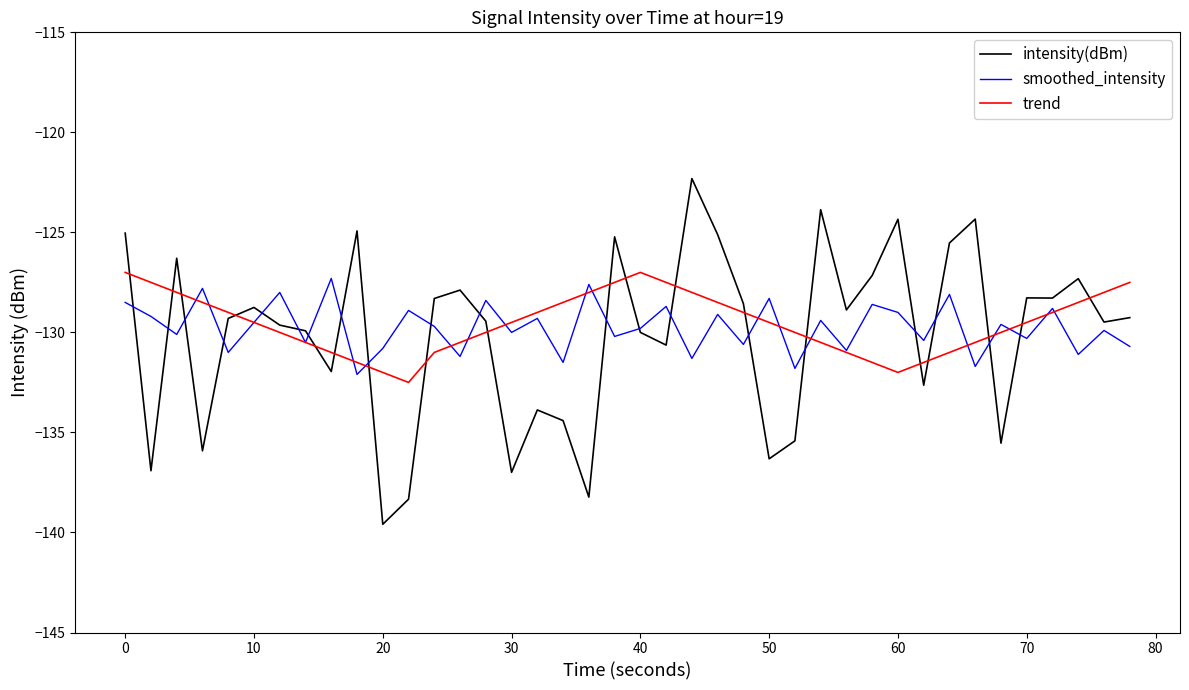

What is the smallest value displayed?

-139.6